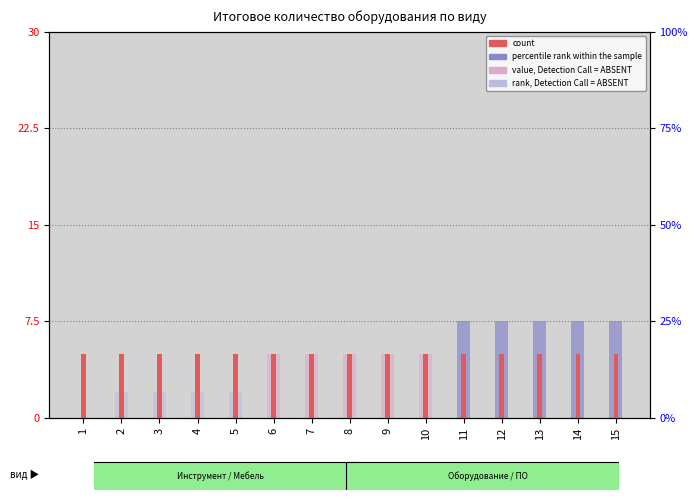

How many data points does each series have?

15